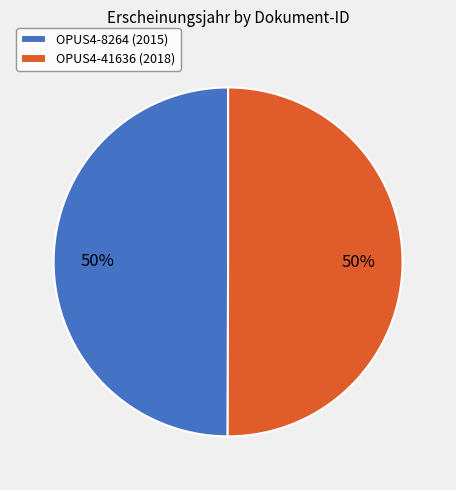

What percentage is the OPUS4-41636 (2018) slice, to the nearest percent?

50%